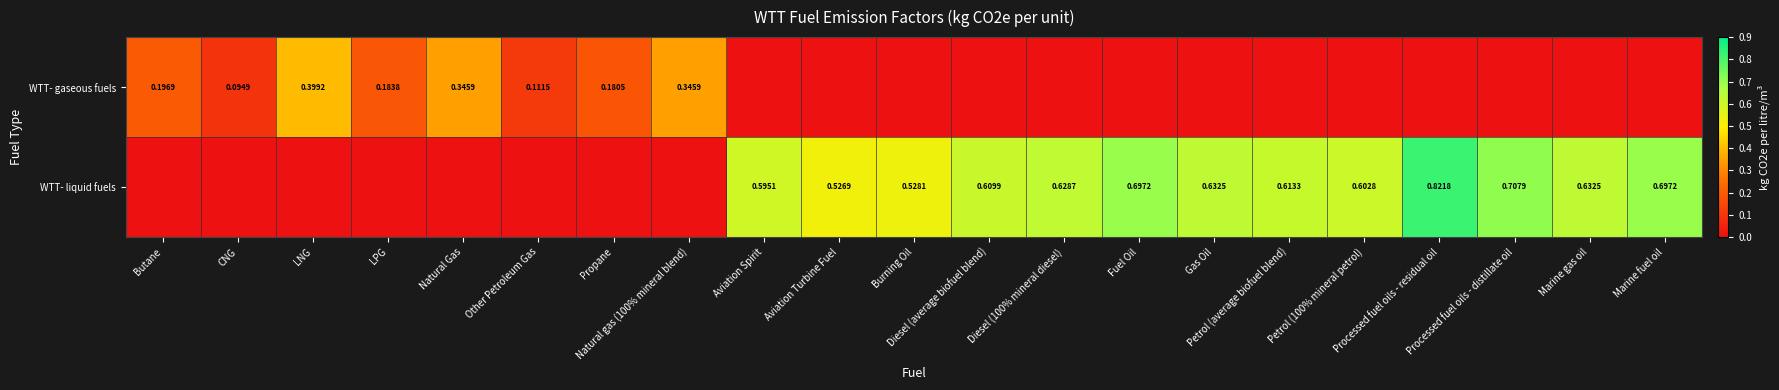

What is the total value across all series at Petrol (average biofuel blend)?

0.6